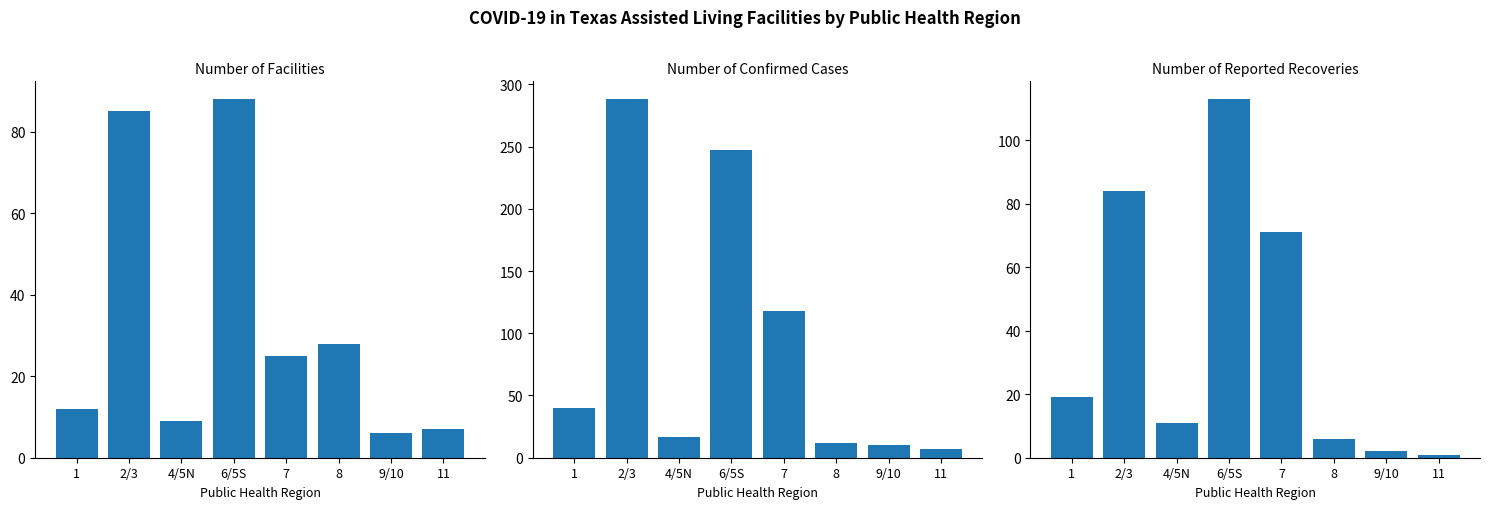

What is the label of the 3rd bar from the left?

4/5N